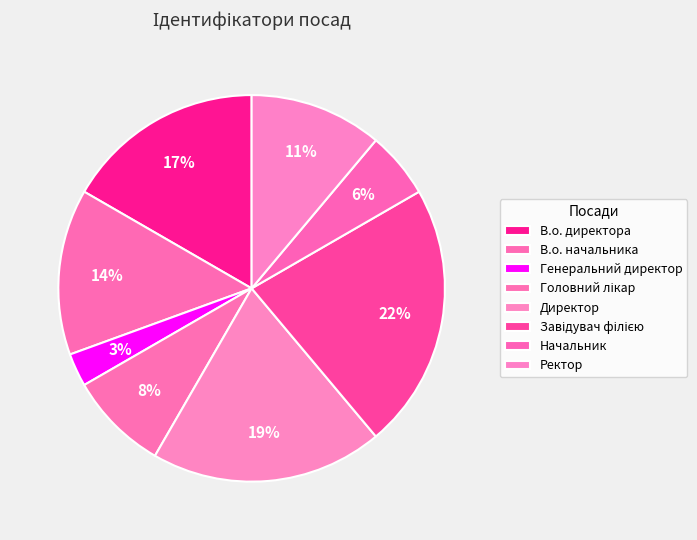

Is it true that Генеральний директор is 3% of the pie?

True